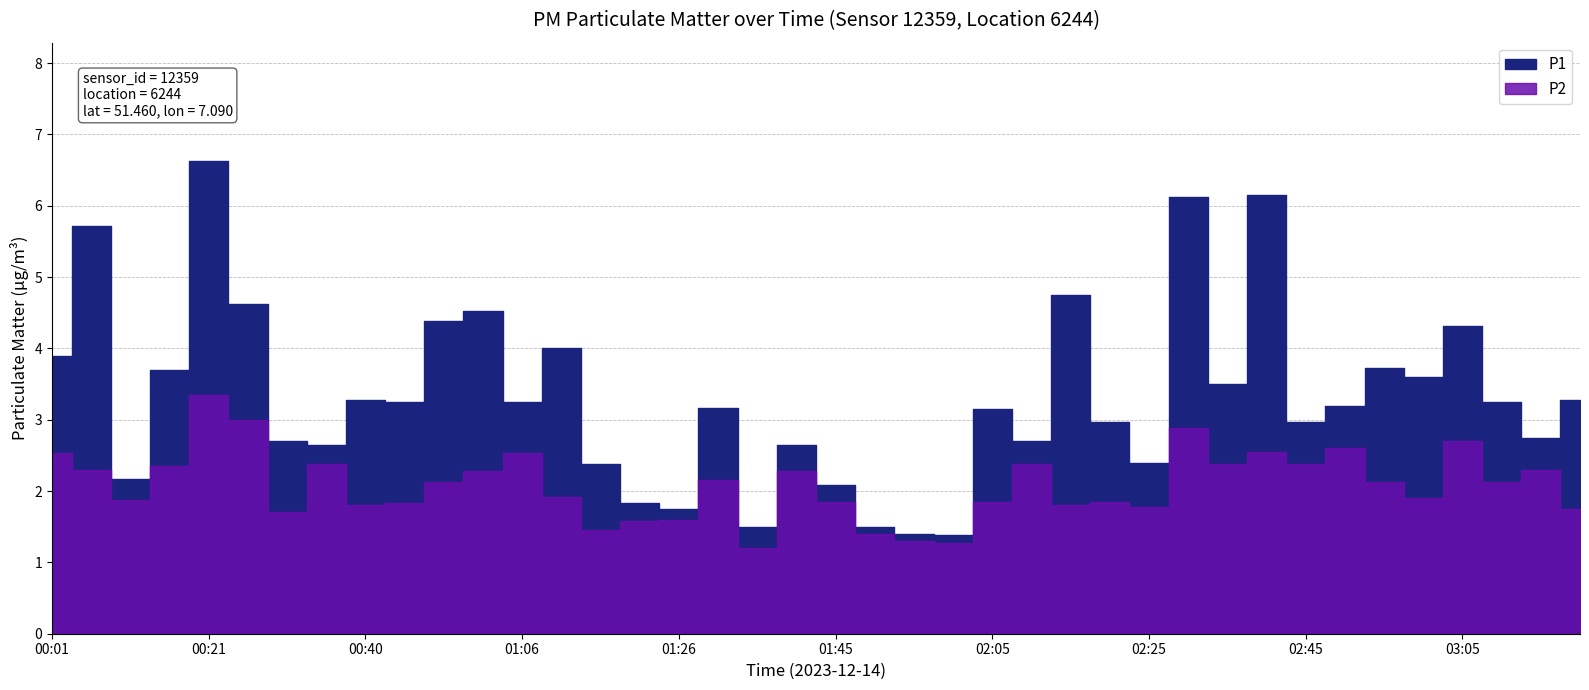

Which category has the highest value in the P1 series?

00:21